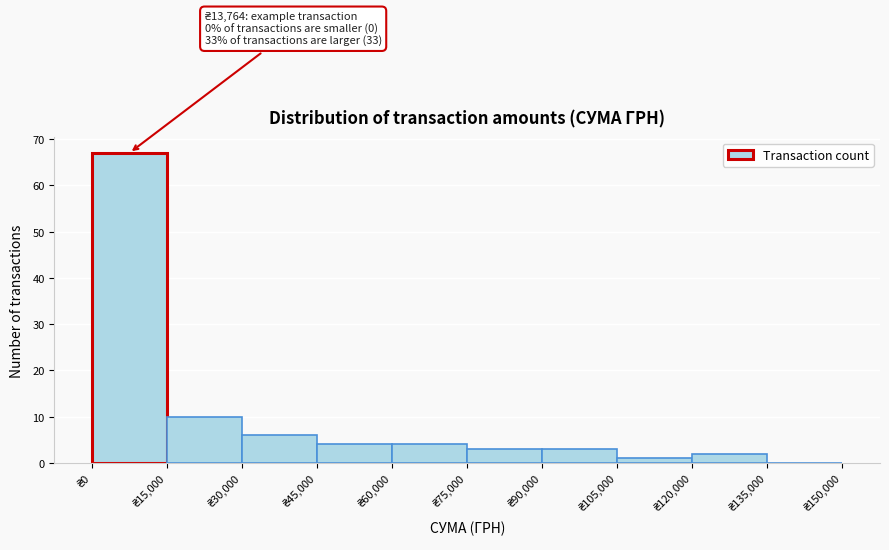

Over which range of the x-axis is the bar tallest?

0 to 15000